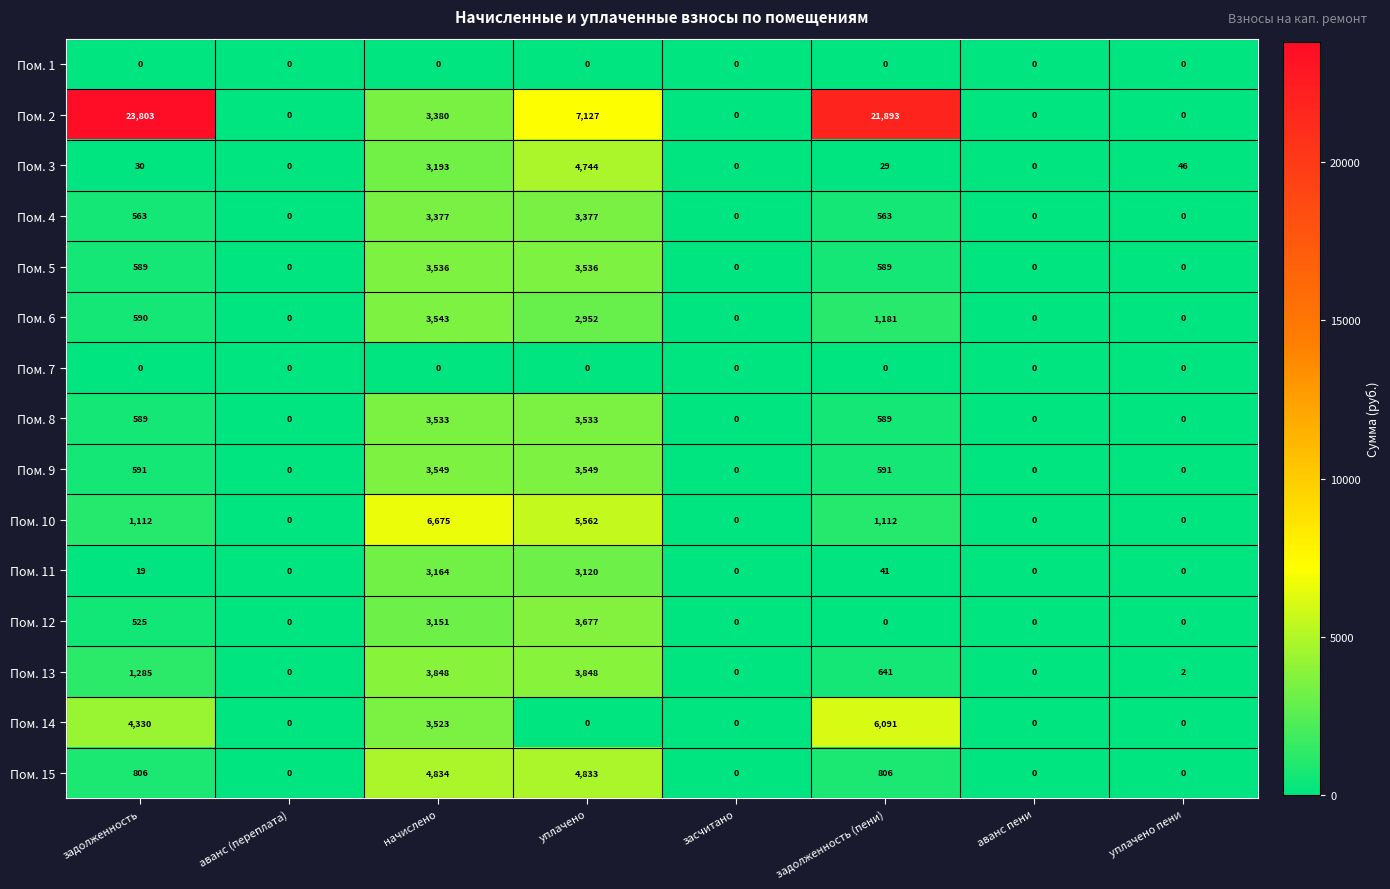

What is the sum of all Пом. 11 values?

6344